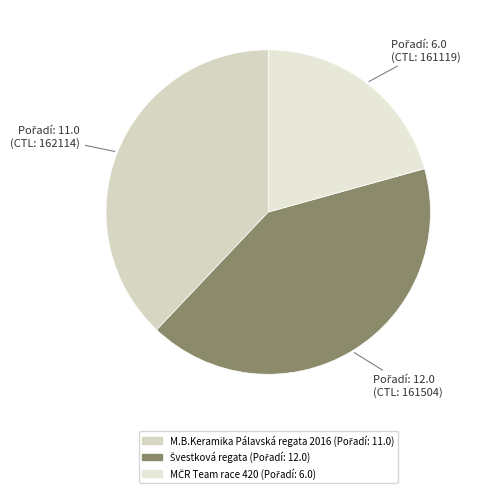

Is it true that M.B.Keramika Pálavská regata 2016 is 50% of the pie?

False